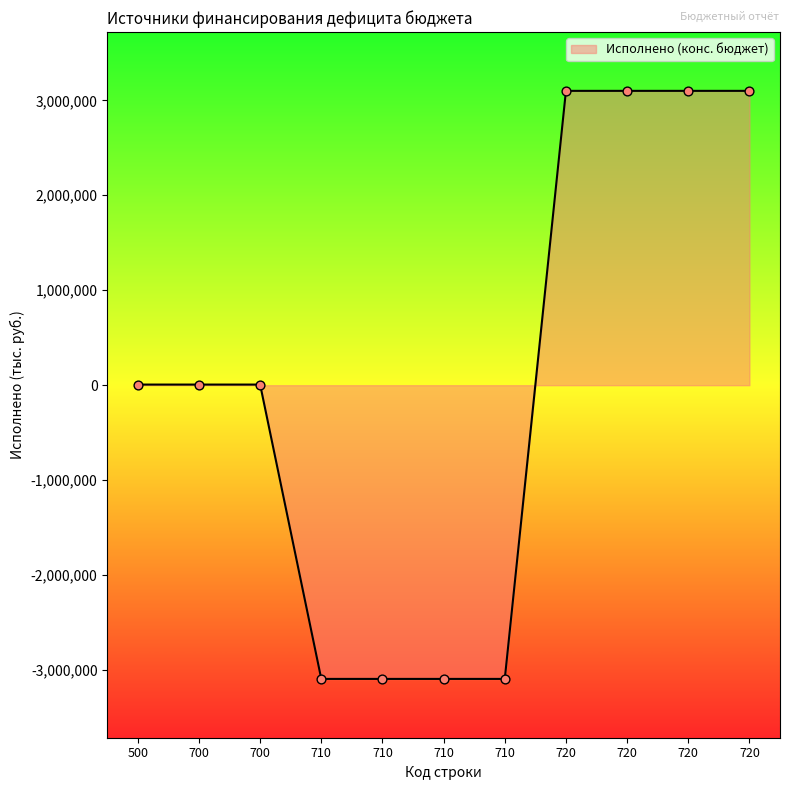

Which has a higher value, 720 or 710?

720